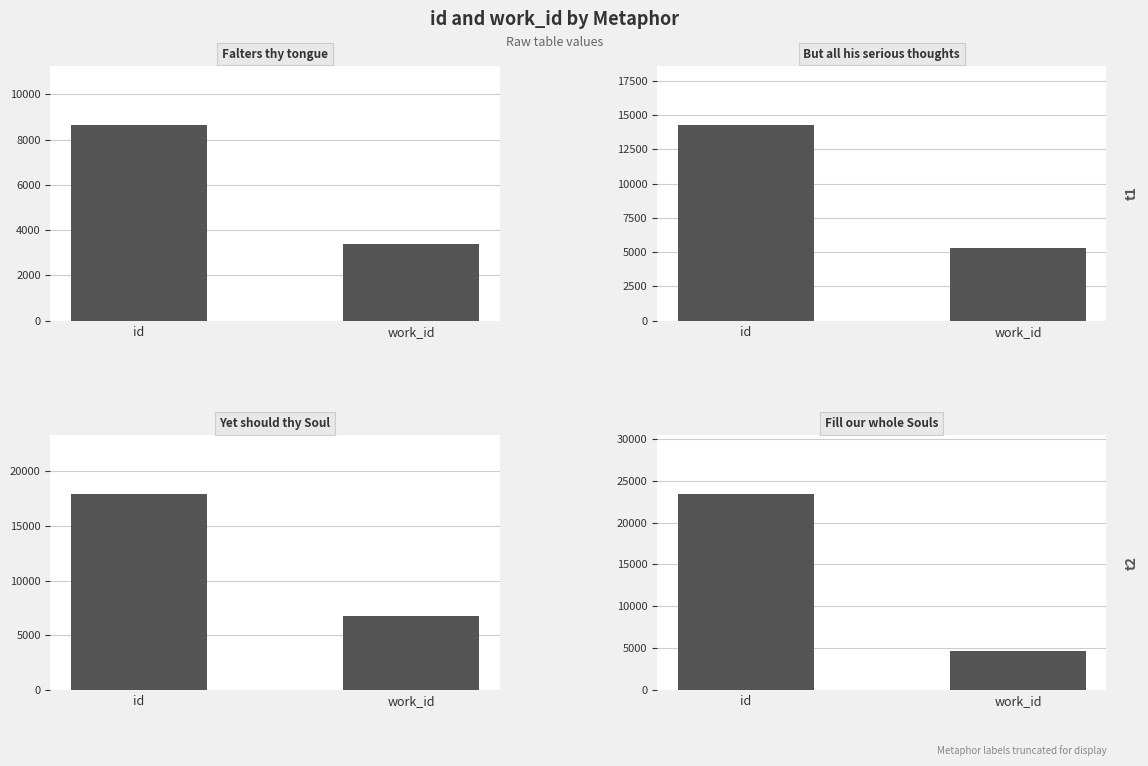

Count the Falters thy tongue values in the range 3381 to 8660.

2